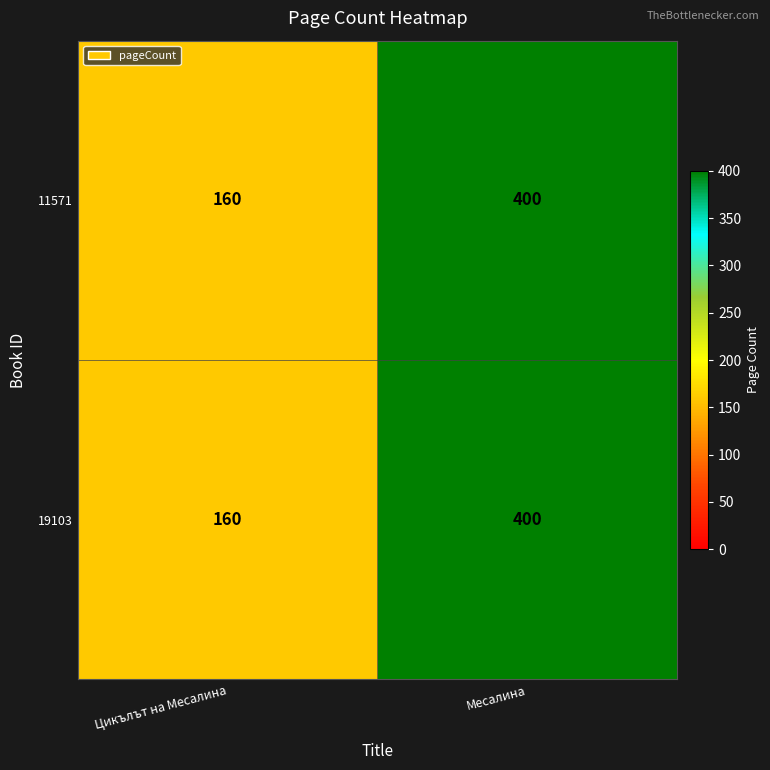

The 19103 series shows 400 at Месалина. True or false?

True